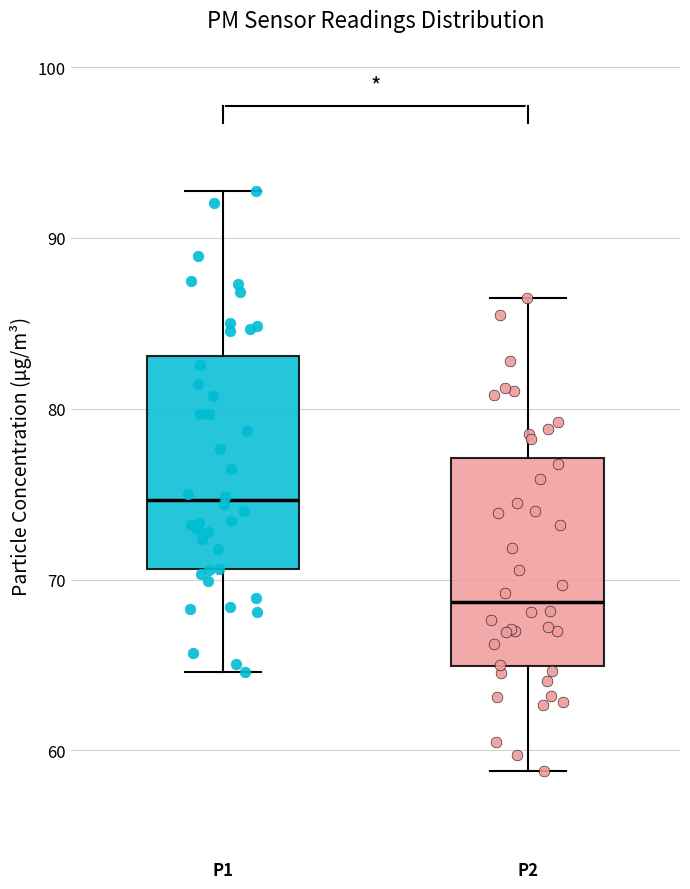

Where does the upper whisker of the box for P1 end on the y-axis? The values are not printed on the chart, so give them approximately, as read against the axis.

93